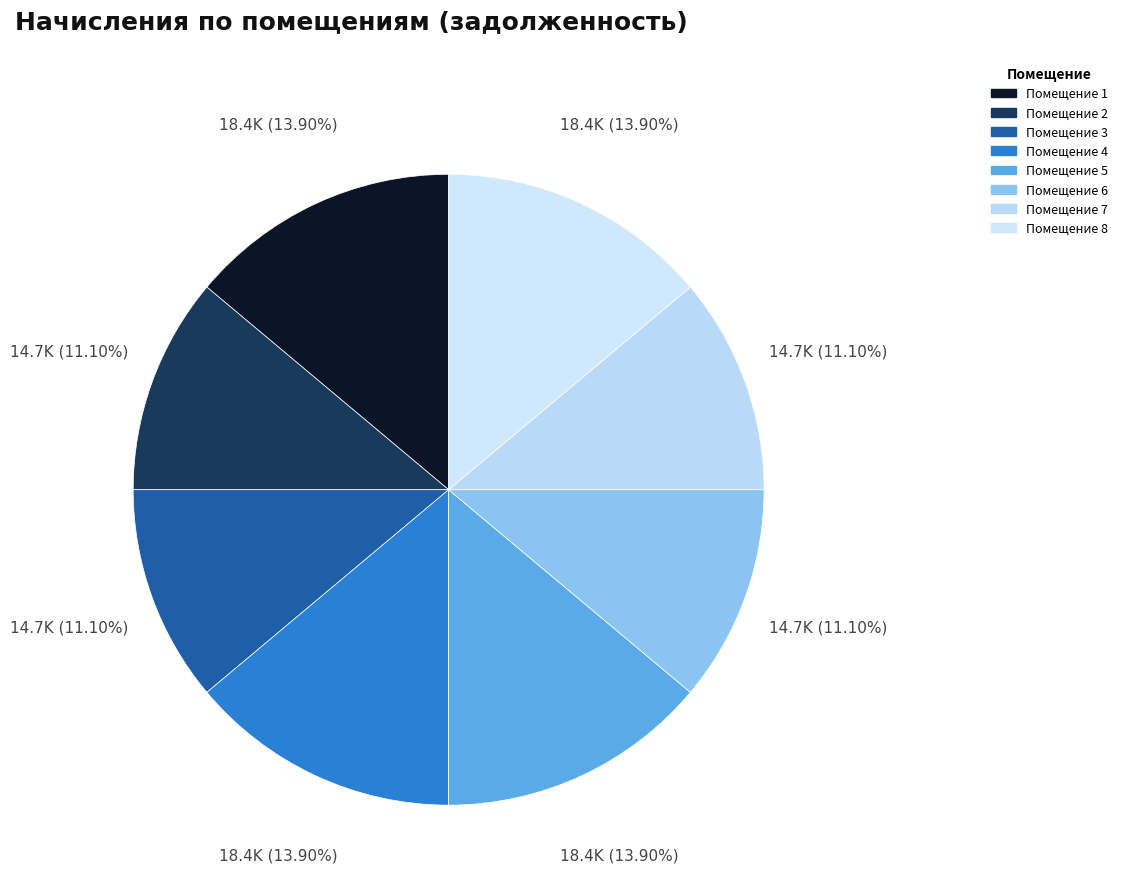

Rank the categories by value from highest to lowest.

1, 4, 5, 8, 2, 3, 6, 7